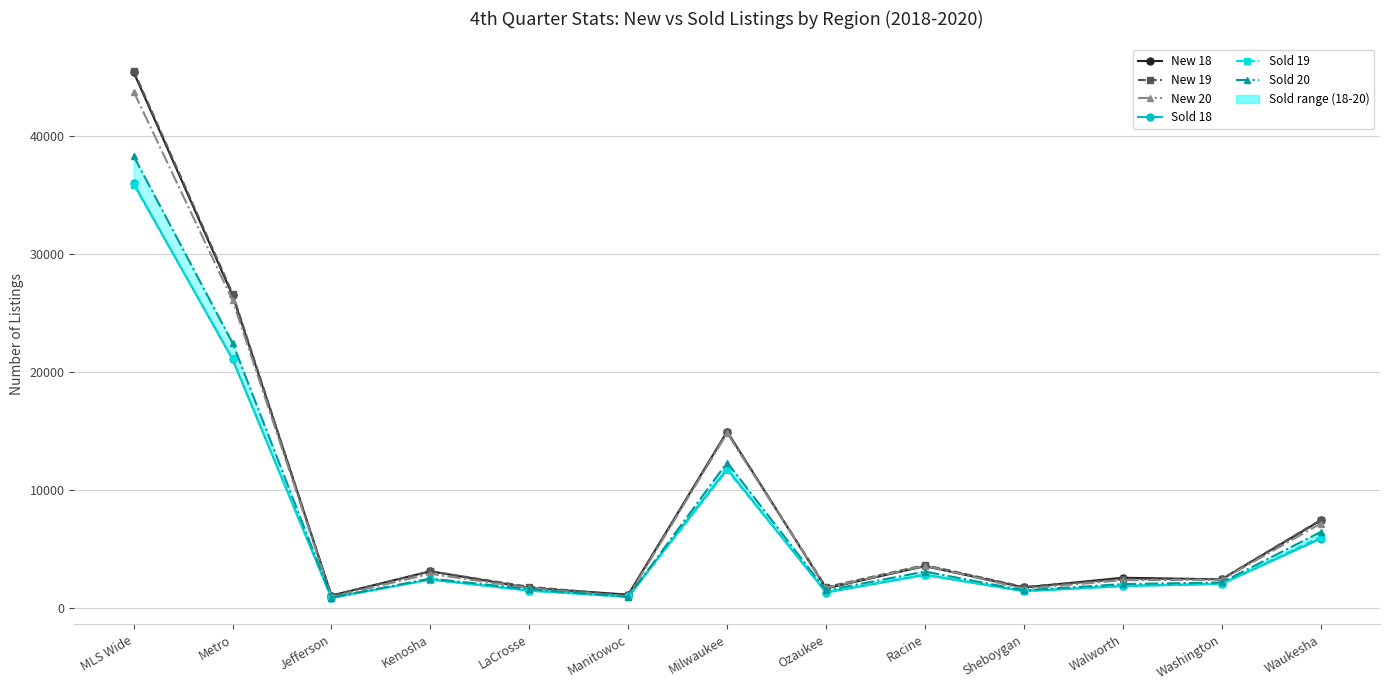

How many lines are shown in the chart?

6